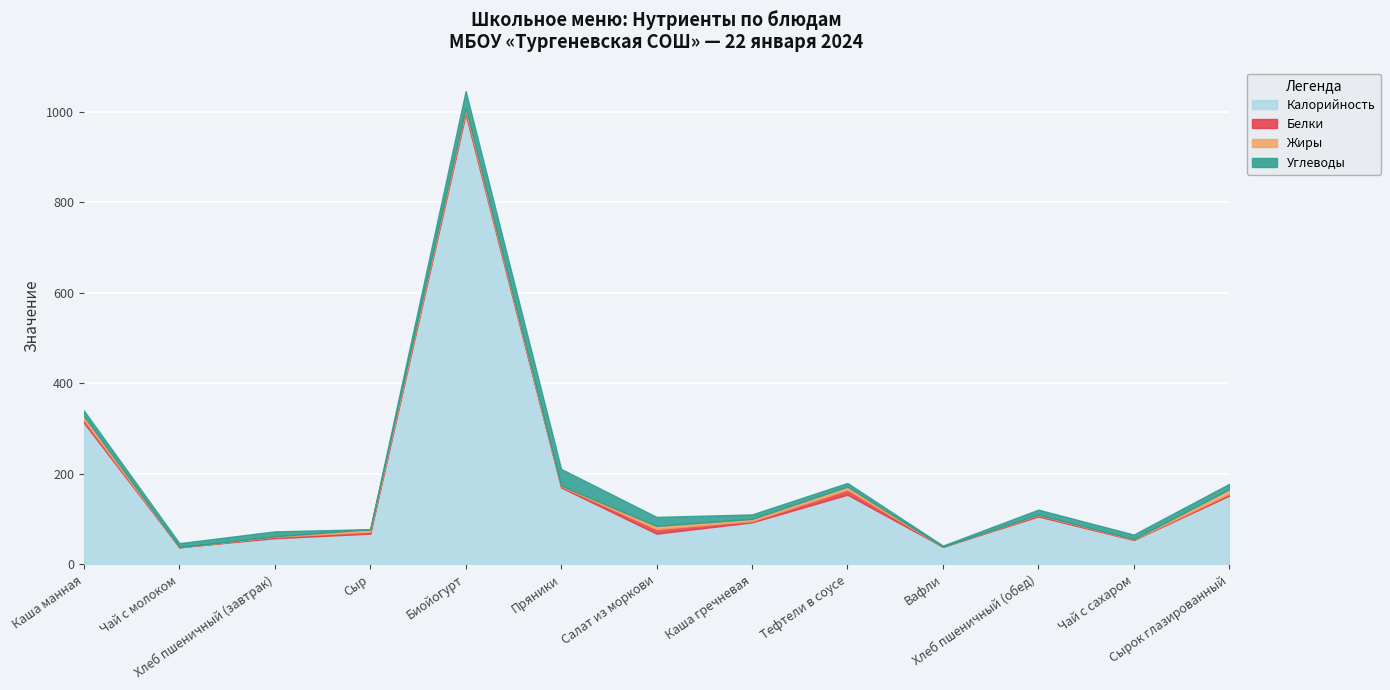

What is the total value across all series at Чай с сахаром?

66.0